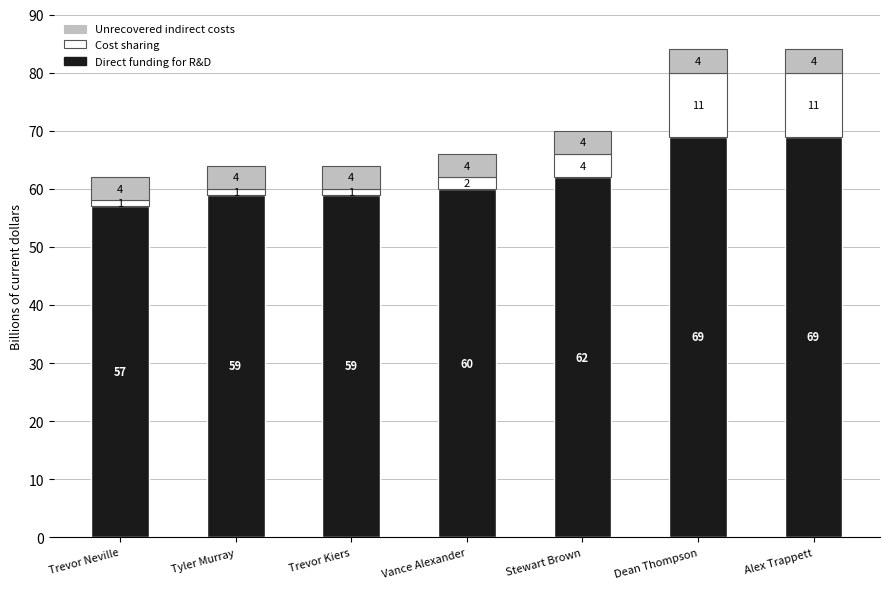

What is the total value across all series at Trevor Kiers?

64